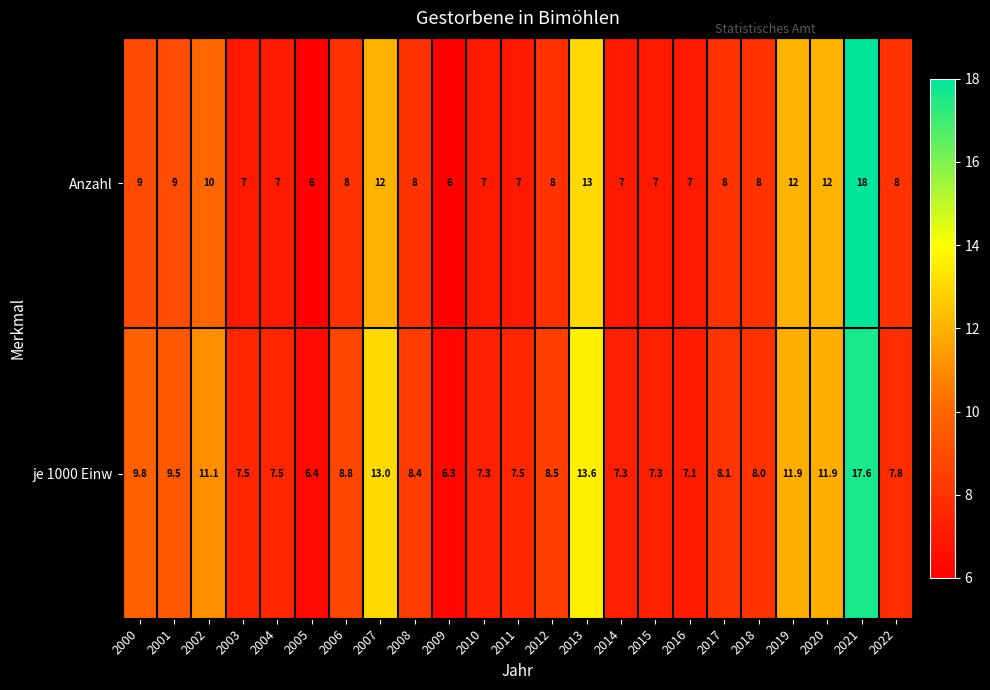

Where does the je 1000 Einw series first go above 8?

2000